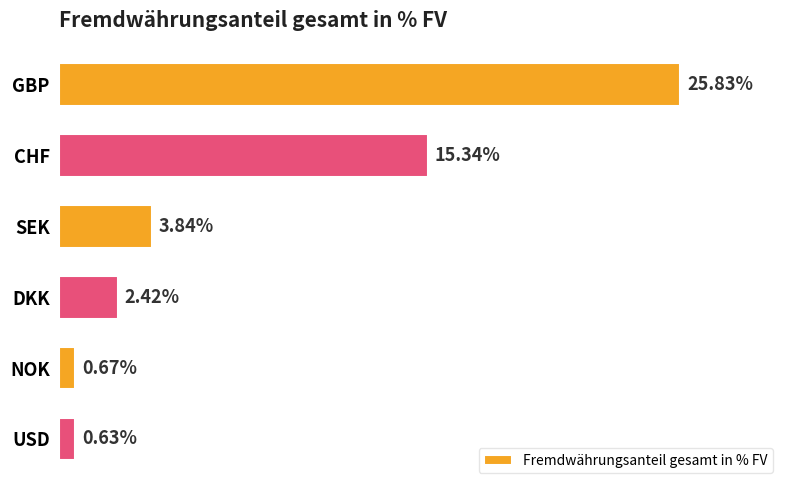

Where is the data nearest to the value 13?

CHF